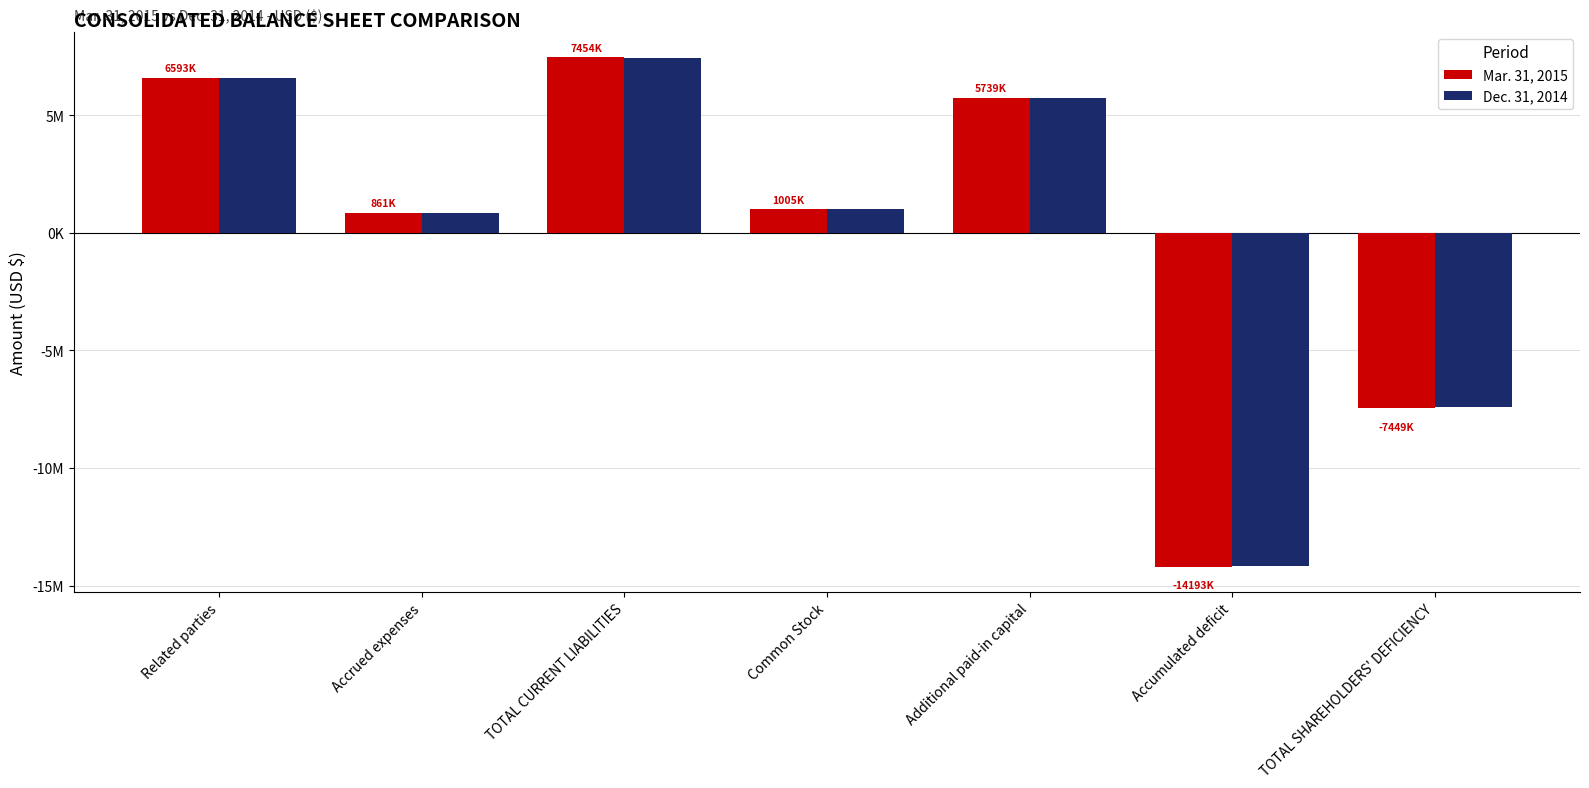

At which category is the sum across all series the highest?

TOTAL CURRENT LIABILITIES